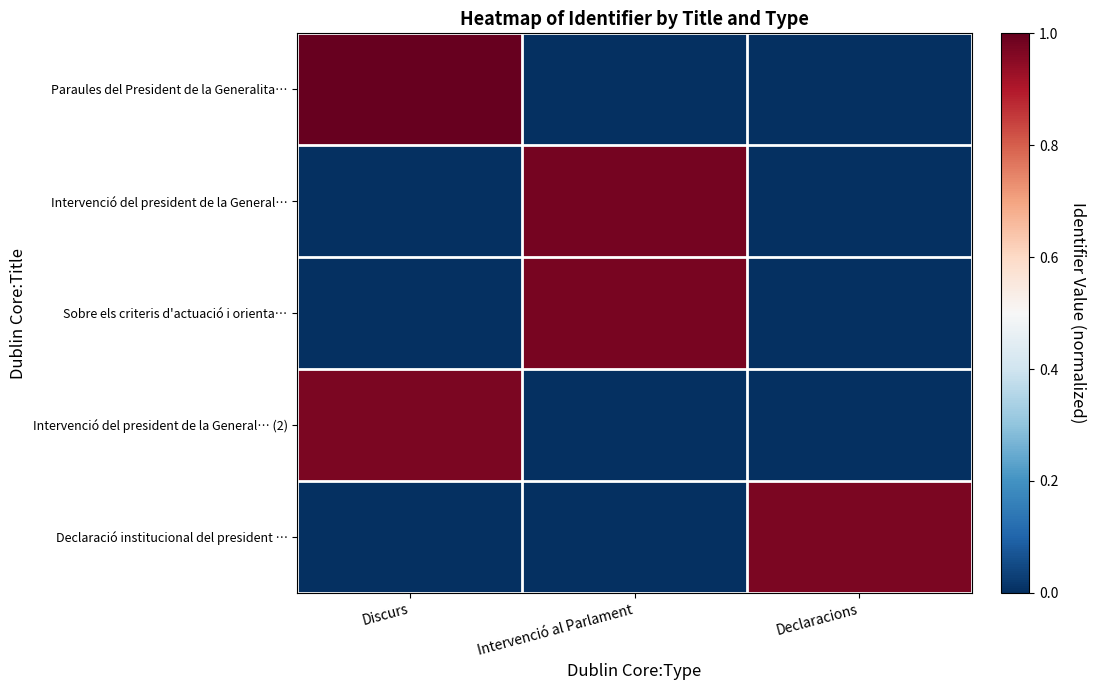

Reading left to right, list all the values displayed in this chart.

Paraules del President de la Generalita…: Discurs=1.0	Intervenció al Parlament=0.0	Declaracions=0.0
Intervenció del president de la General…: Discurs=0.0	Intervenció al Parlament=1.0	Declaracions=0.0
Sobre els criteris d'actuació i orienta…: Discurs=0.0	Intervenció al Parlament=1.0	Declaracions=0.0
Intervenció del president de la General… (2): Discurs=1.0	Intervenció al Parlament=0.0	Declaracions=0.0
Declaració institucional del president …: Discurs=0.0	Intervenció al Parlament=0.0	Declaracions=1.0